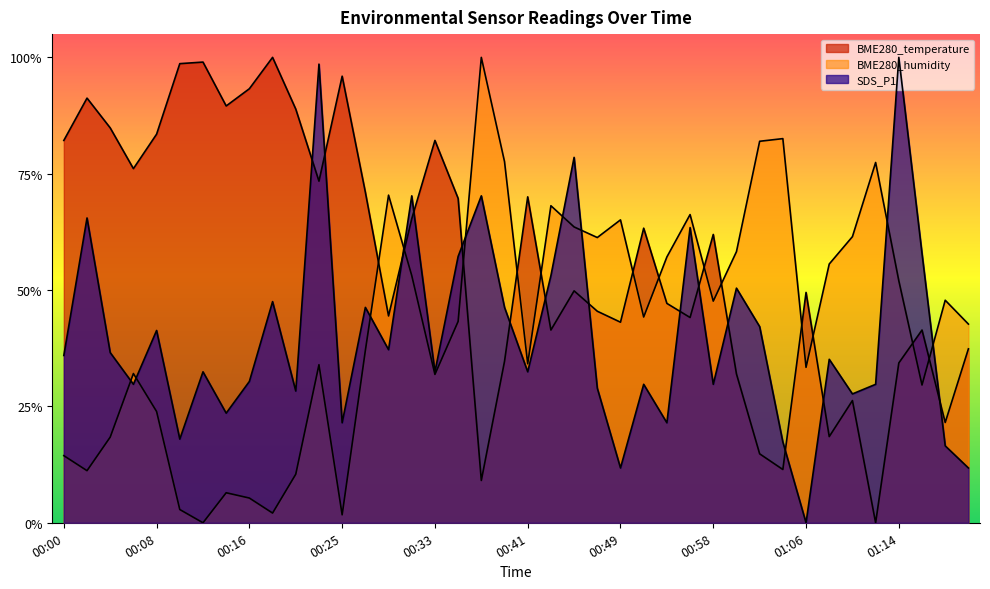

How many data points does each series have?

40